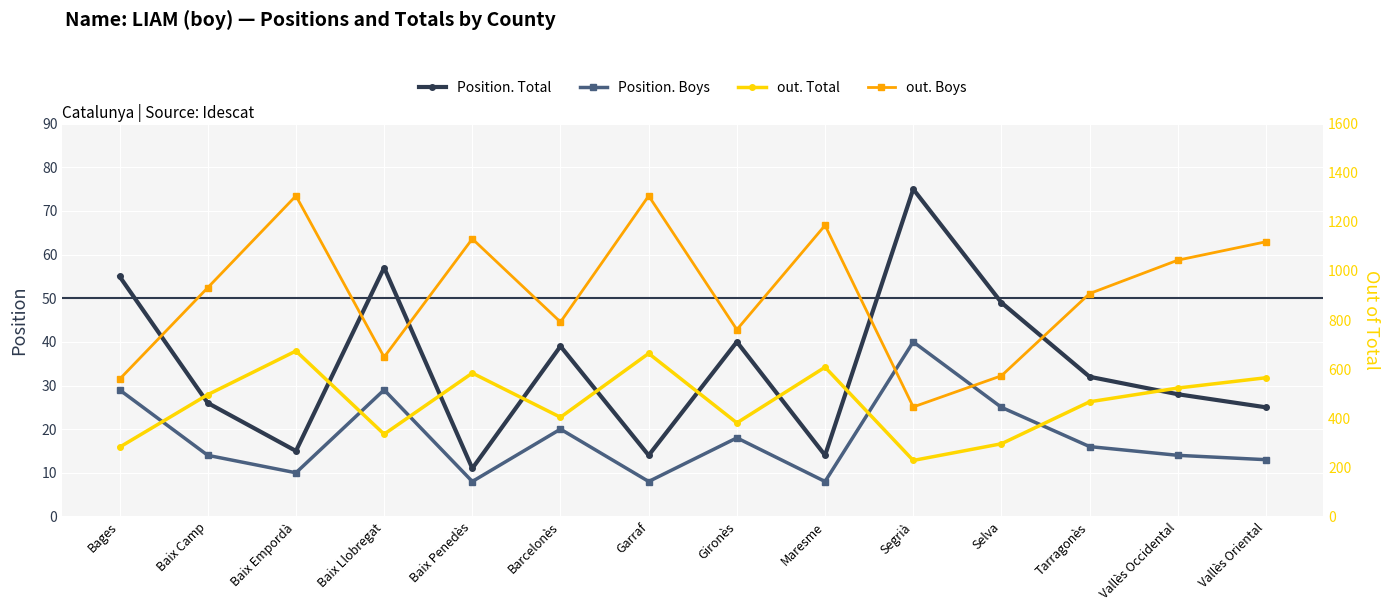

What is the label of the 4th point from the right?

Selva